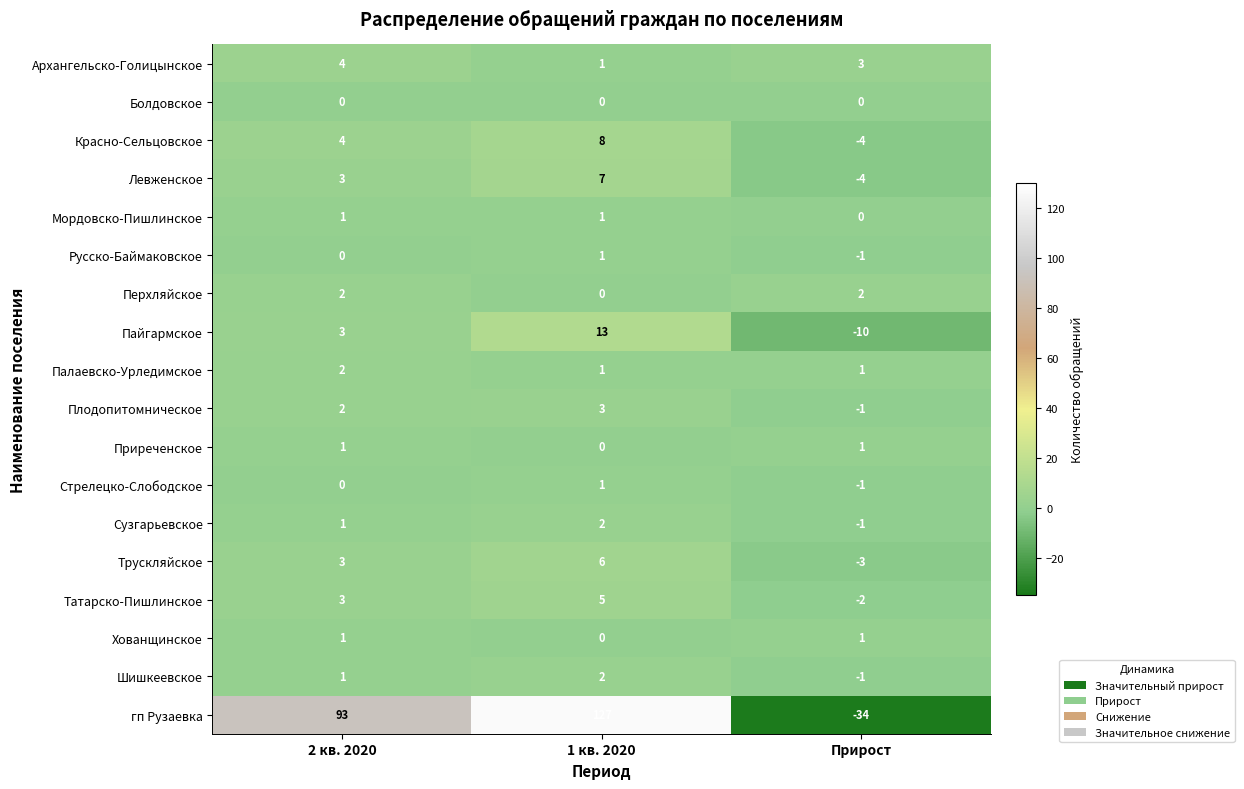

What is the average value of the гп Рузаевка series?

62